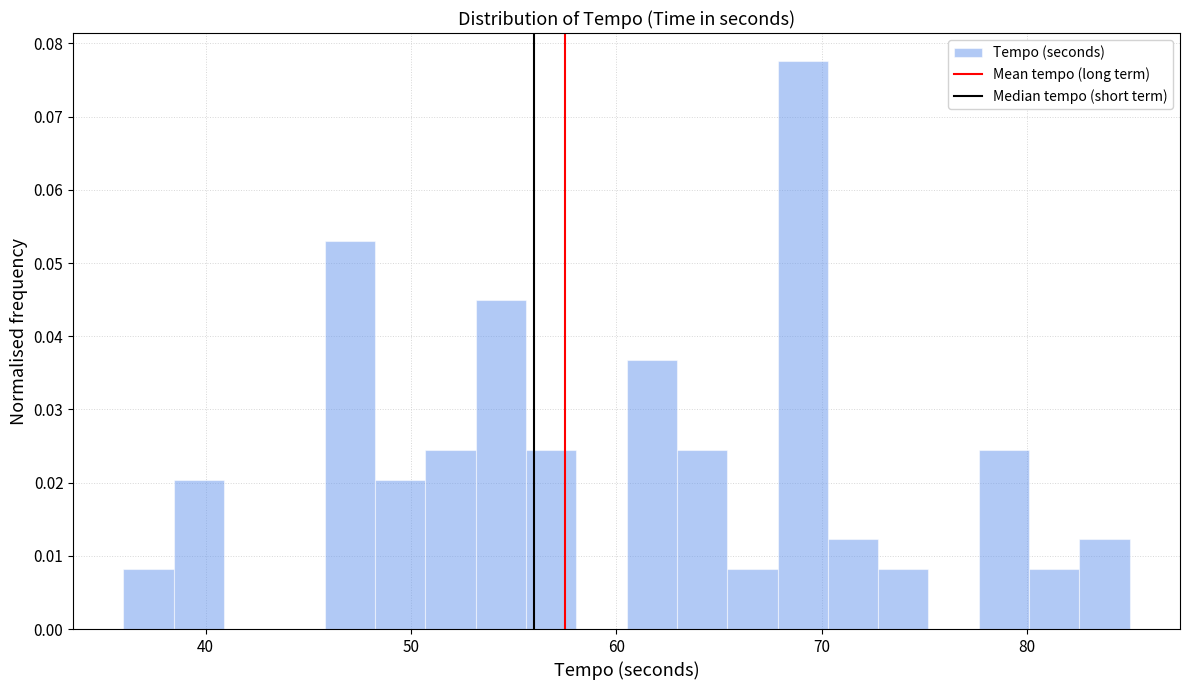

Read against the x-axis, roughly where is the centre of the tallest bar?

69